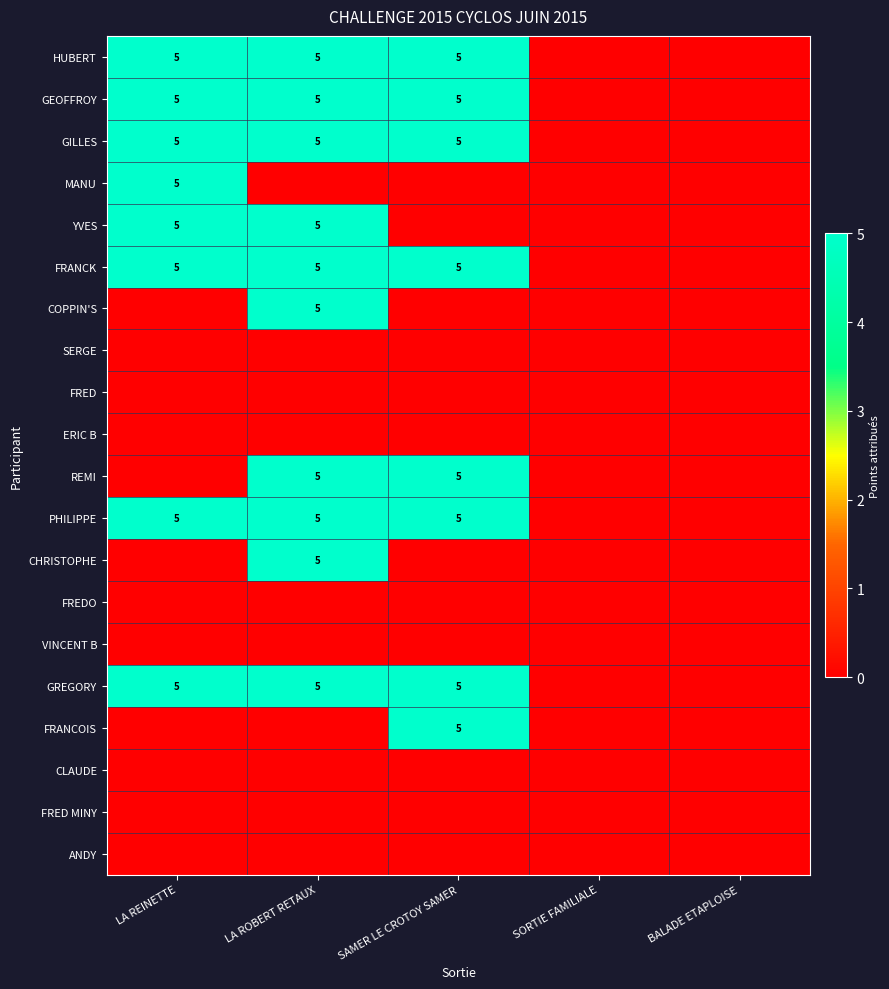

Which label corresponds to the largest value in the chart?

LA REINETTE